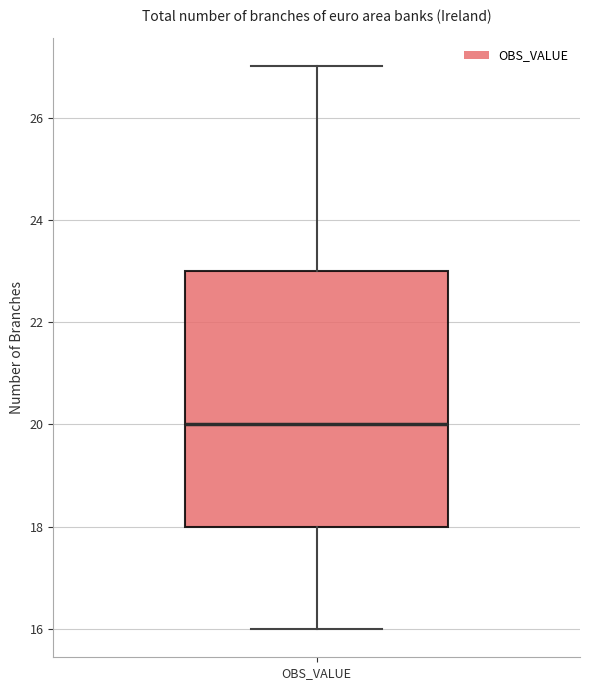

Where does the upper whisker of the box for OBS_VALUE end on the y-axis? The values are not printed on the chart, so give them approximately, as read against the axis.

27